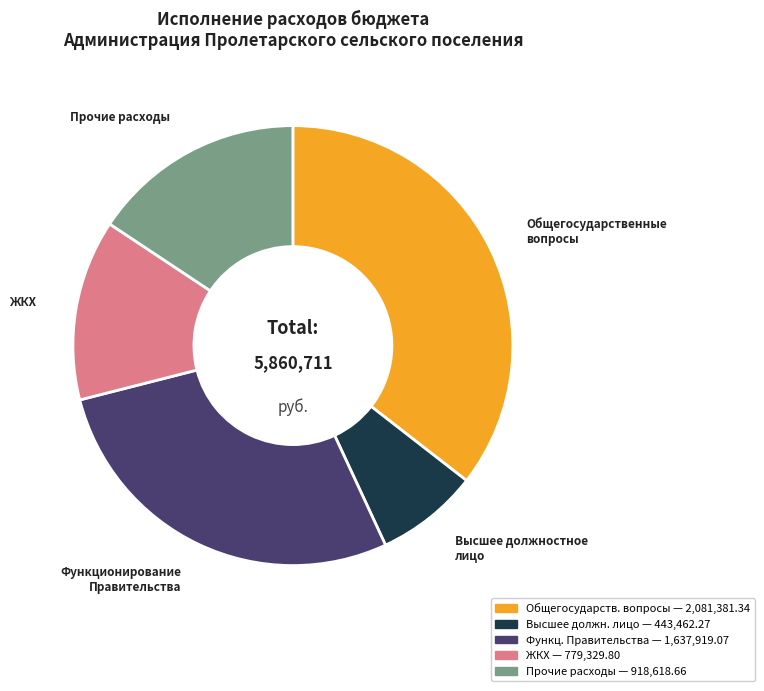

Does any single category account for the majority?

No